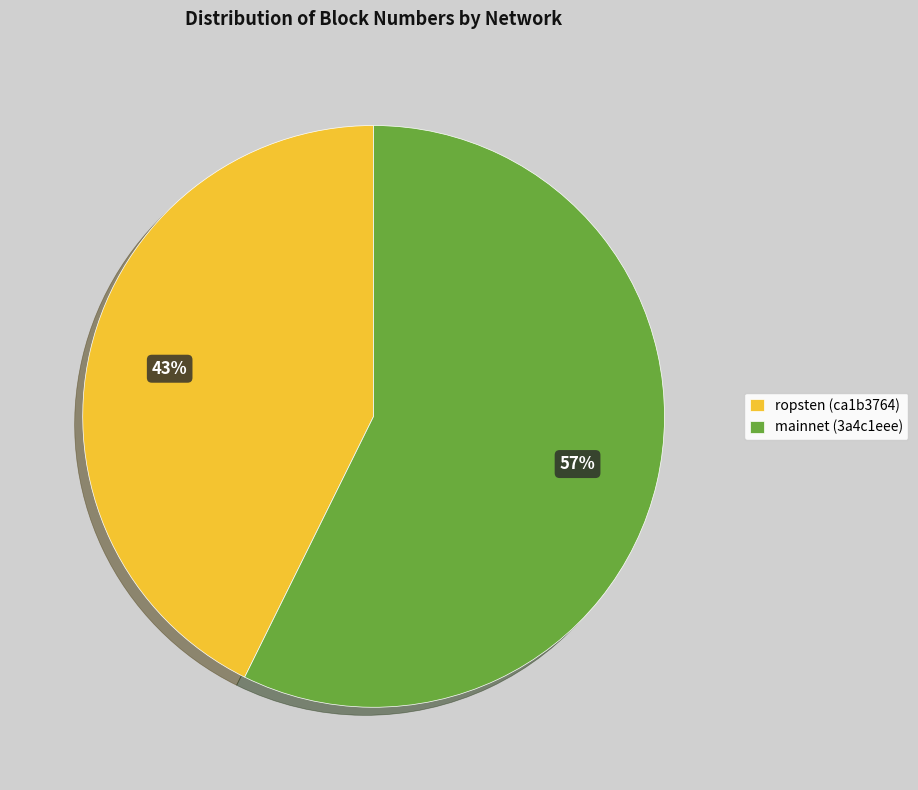

What is the largest slice in the pie chart?

mainnet (3a4c1eee)